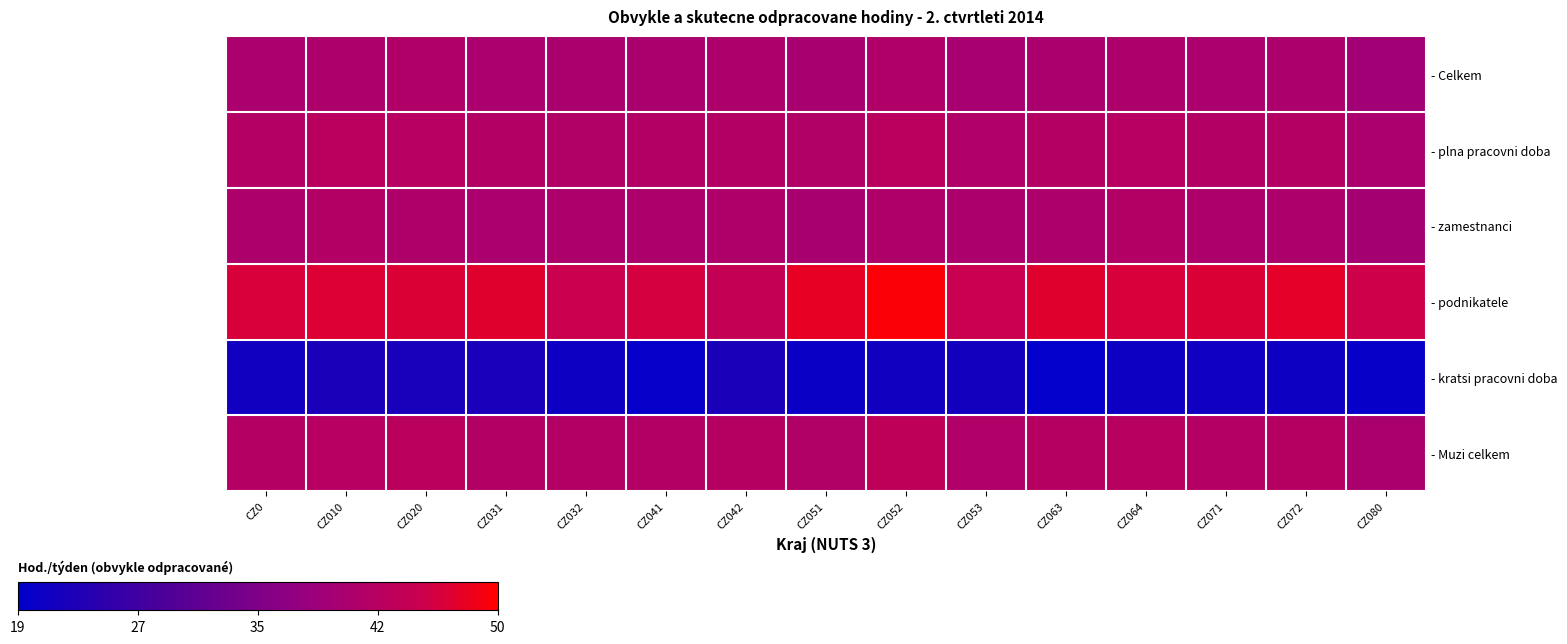

The value of - plna pracovni doba at CZ031 is 118.7. True or false?

False